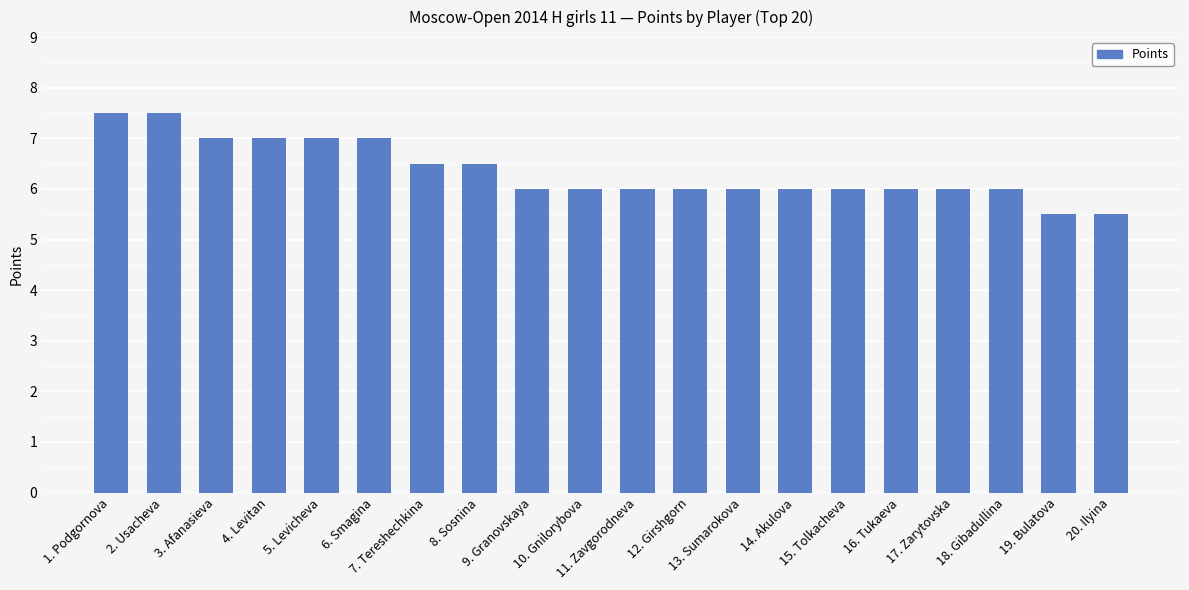

The value at 17. Zarytovska is 6.0. True or false?

True